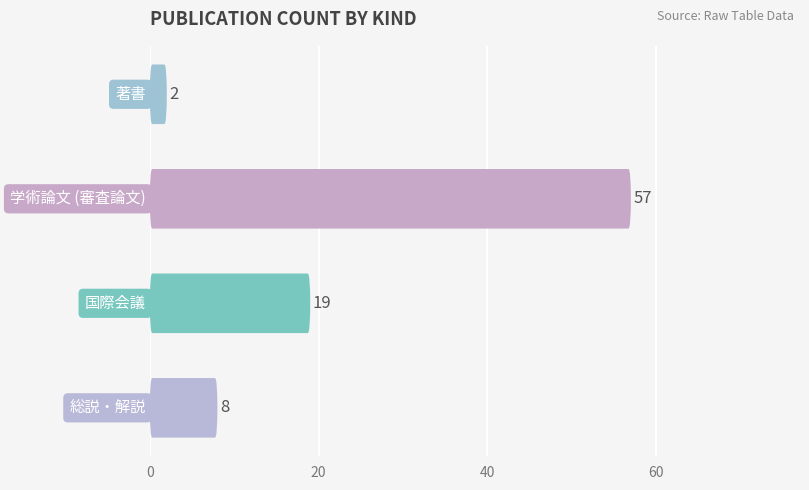

What is the maximum value shown in the chart?

57